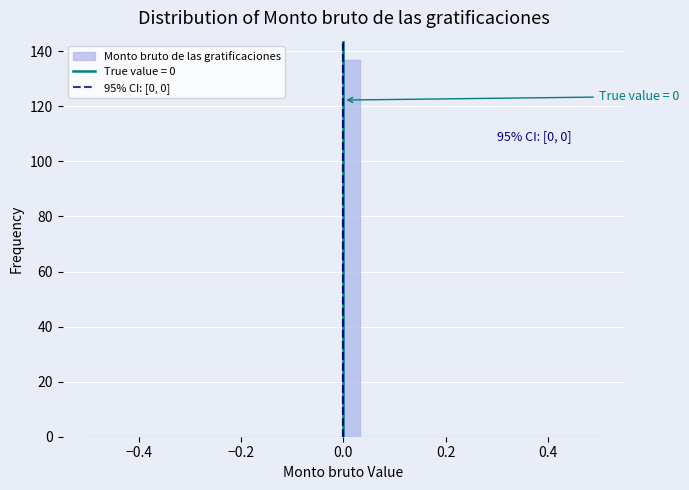

Read against the x-axis, roughly where is the centre of the tallest bar?

0.02